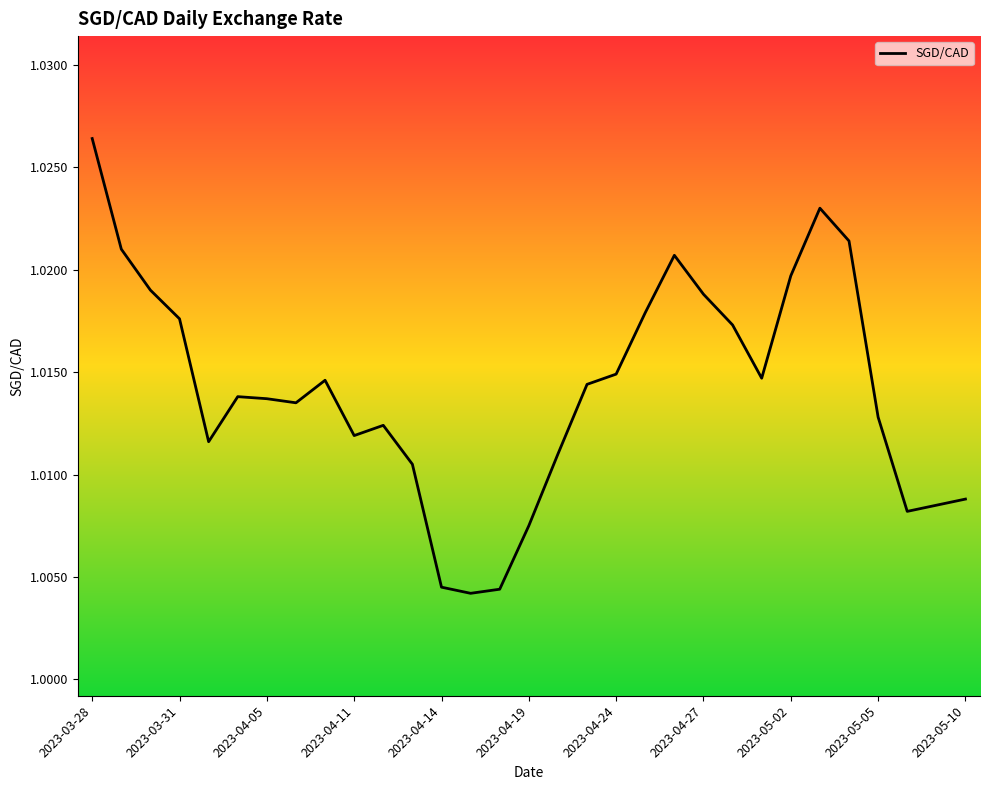

Does the chart have visible grid lines?

No